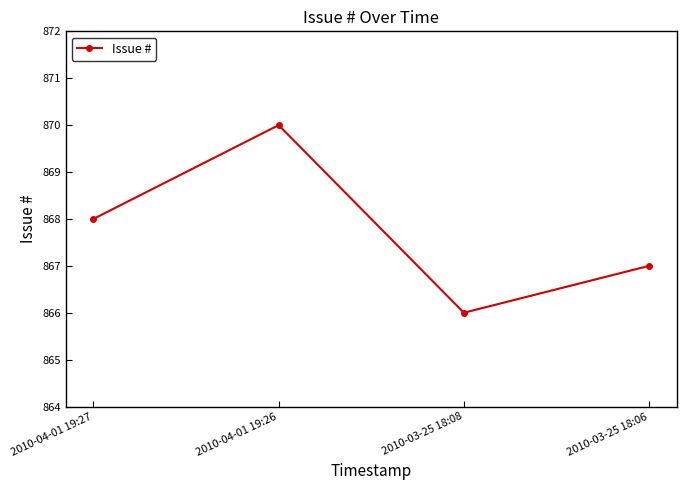

Count the number of data series in this chart.

1